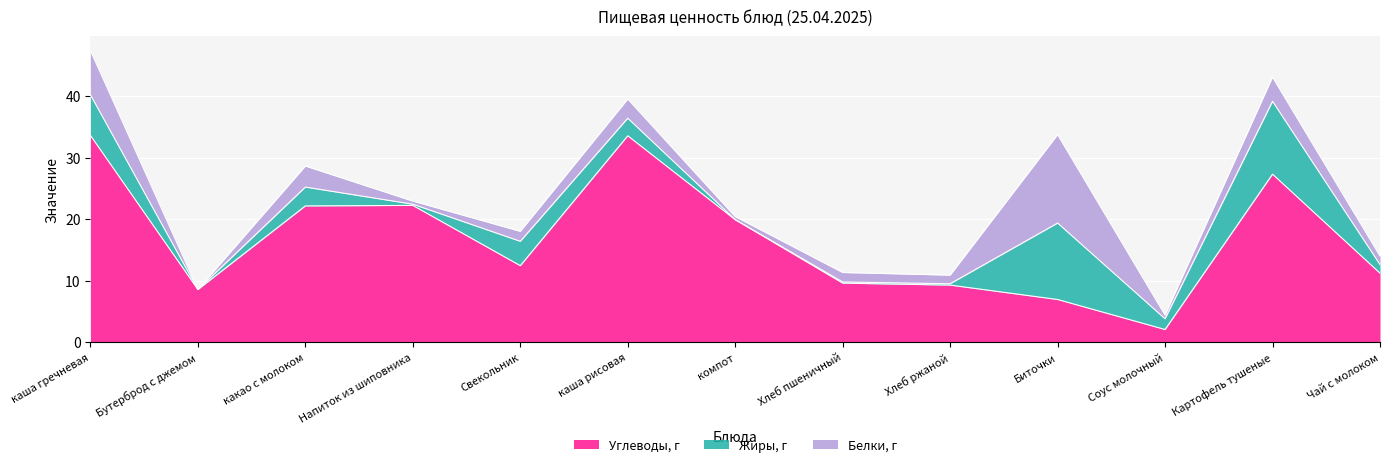

Reading right to left, transcribe all the data shown in this chart.

Углеводы, г: Чай с молоком=11.2	Картофель тушеные=27.3	Соус молочный=2.0	Биточки=6.9	Хлеб ржаной=9.3	Хлеб пшеничный=9.6	компот=19.9	каша рисовая=33.5	Свекольник=12.4	Напиток из шиповника=22.2	какао с молоком=22.1	Бутерброд с джемом=8.5	каша гречневая=33.6
Жиры, г: Чай с молоком=1.4	Картофель тушеные=11.8	Соус молочный=1.7	Биточки=12.4	Хлеб ржаной=0.2	Хлеб пшеничный=0.2	компот=0.0	каша рисовая=2.9	Свекольник=4.0	Напиток из шиповника=0.2	какао с молоком=3.1	Бутерброд с джемом=0.0	каша гречневая=6.6
Белки, г: Чай с молоком=1.4	Картофель тушеные=3.9	Соус молочный=0.6	Биточки=14.4	Хлеб ржаной=1.4	Хлеб пшеничный=1.5	компот=0.5	каша рисовая=3.1	Свекольник=1.6	Напиток из шиповника=0.5	какао с молоком=3.4	Бутерброд с джемом=0.0	каша гречневая=7.2